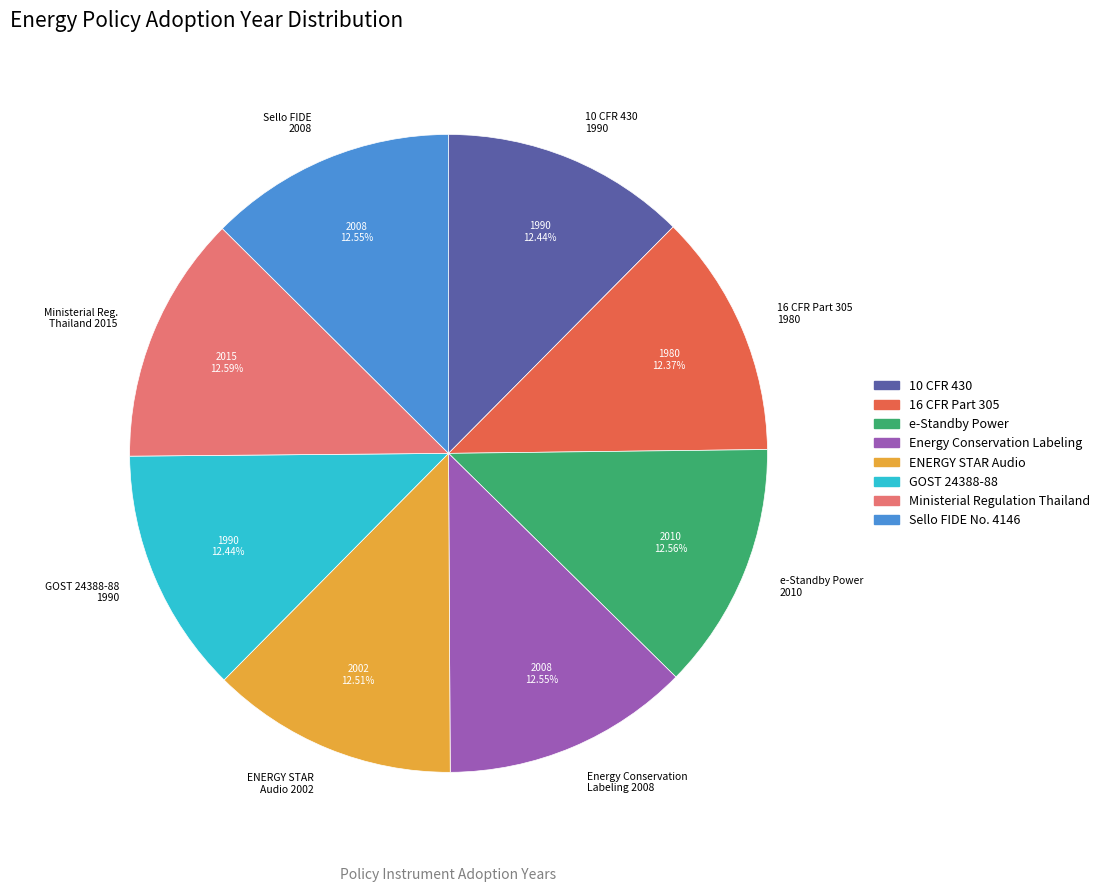

Count the number of slices in the pie.

8